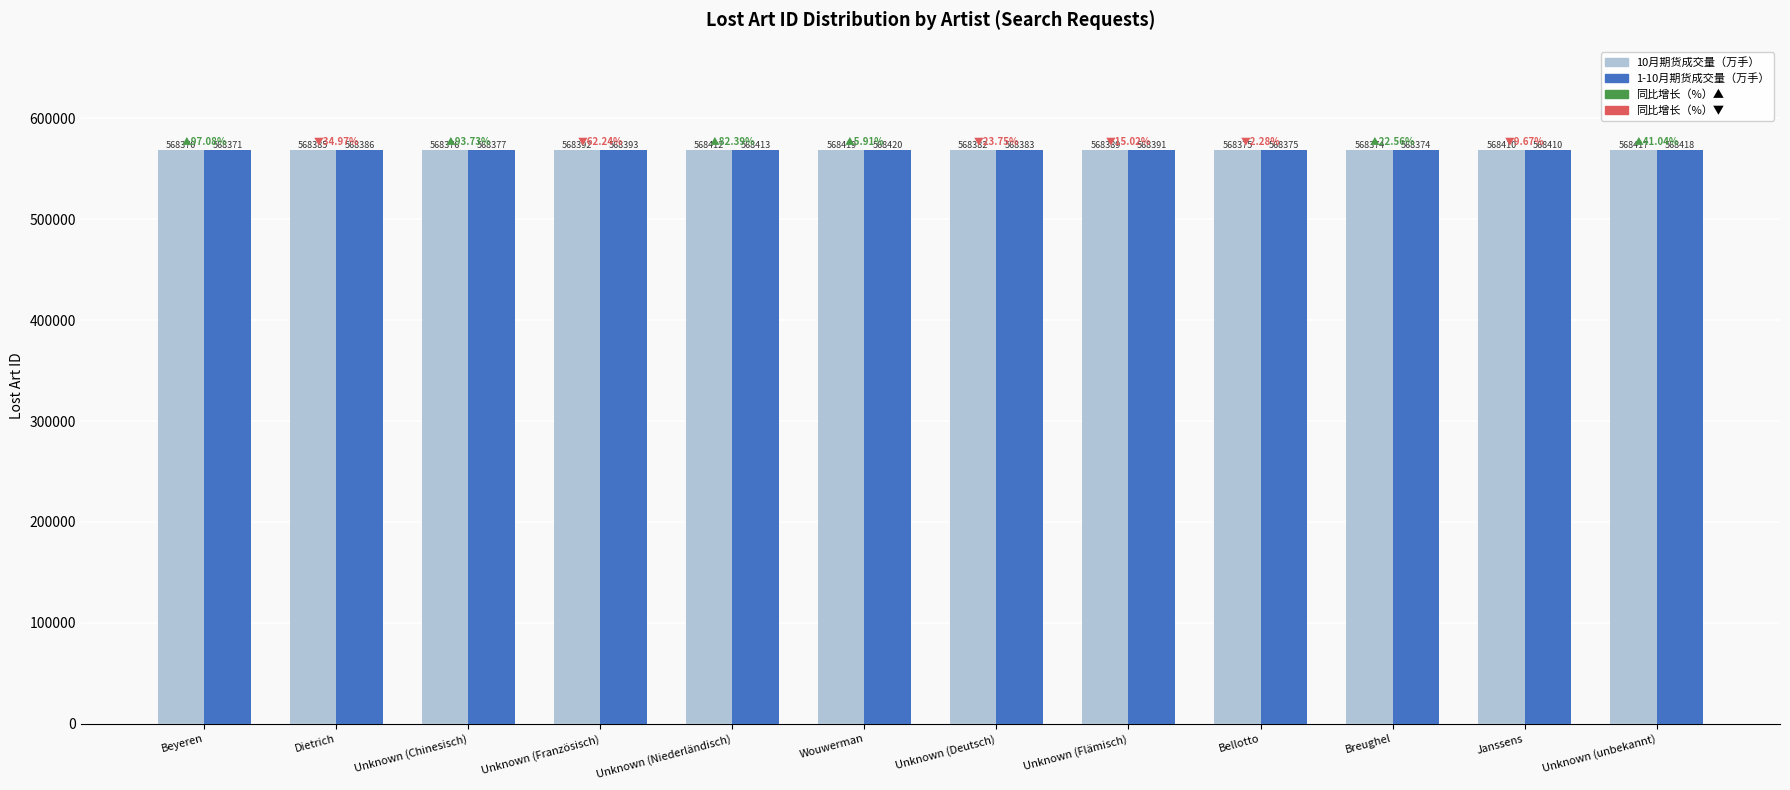

Between Unknown (Niederländisch) and Breughel, which series saw the biggest shift?

1-10月期货成交量（万手）